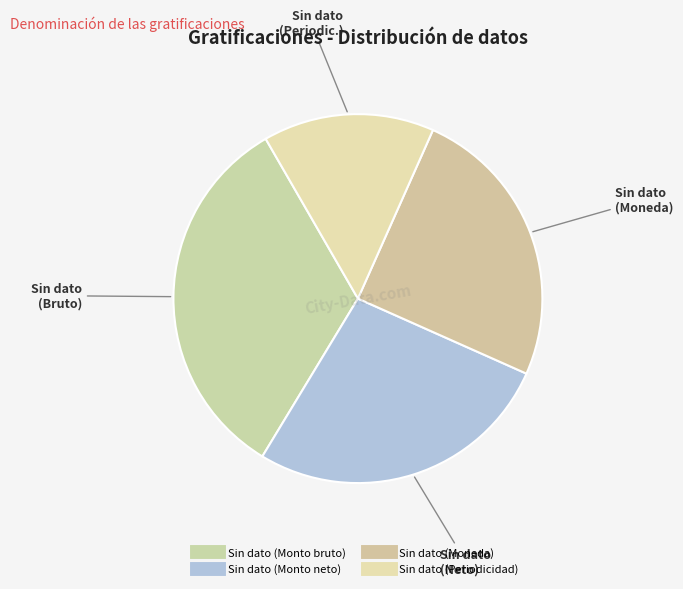

The Sin dato (Periodicidad) slice represents 21% of the pie. True or false?

False